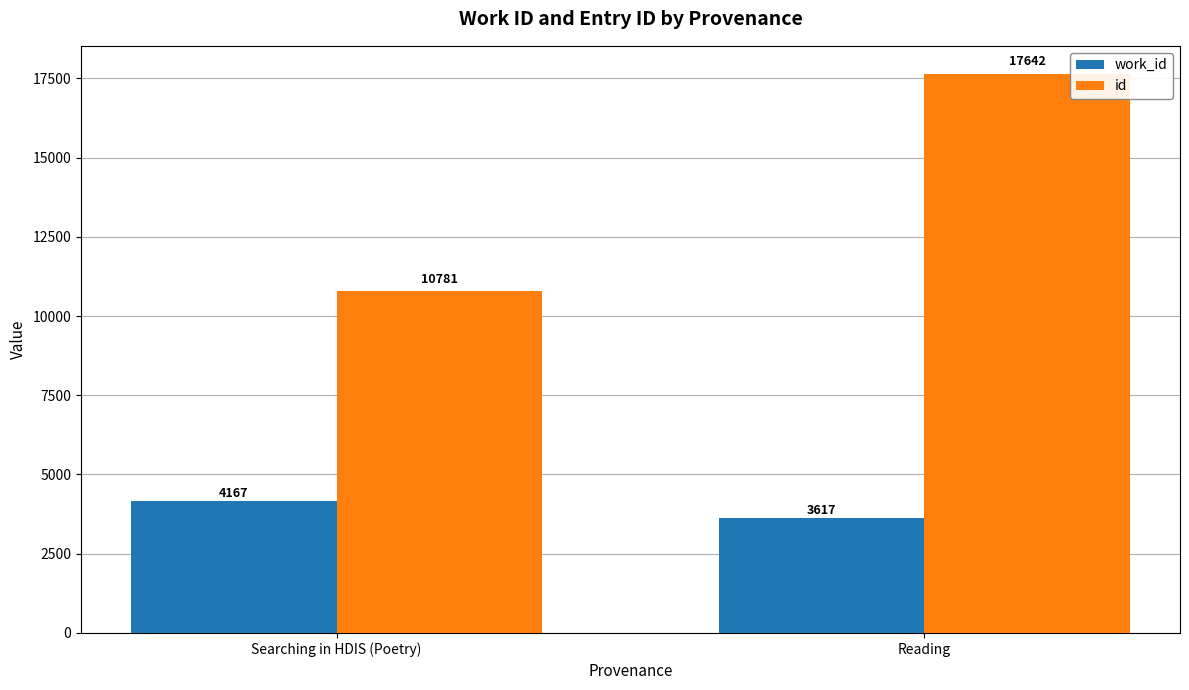

Count the number of data series in this chart.

2